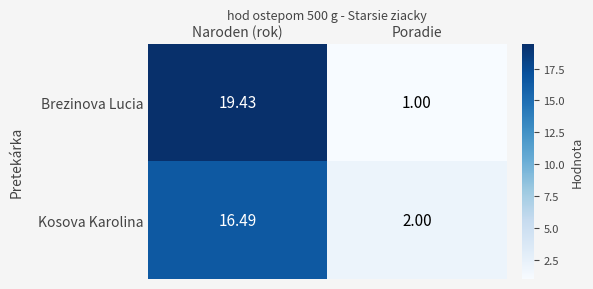

Is the value of Kosova Karolina at Naroden (rok) greater than the value of Brezinova Lucia at Naroden (rok)?

No